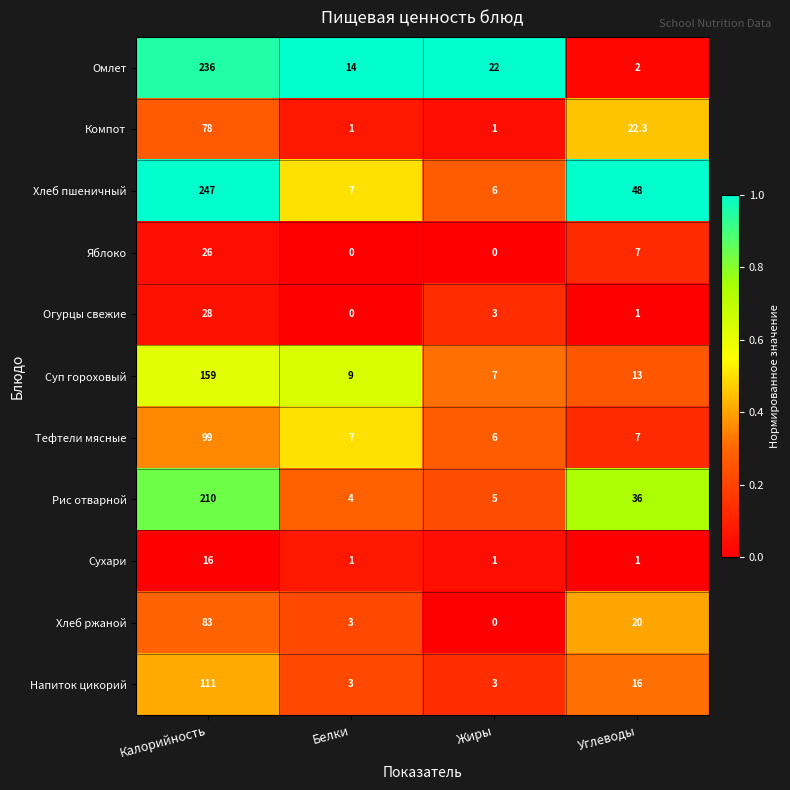

List the labels in order of Омлет value, smallest first.

Углеводы, Белки, Жиры, Калорийность